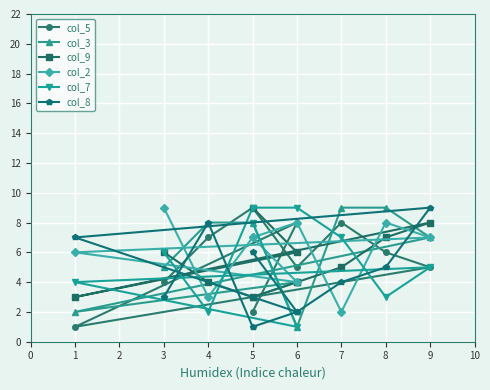

Count the number of categories in the chart.

10